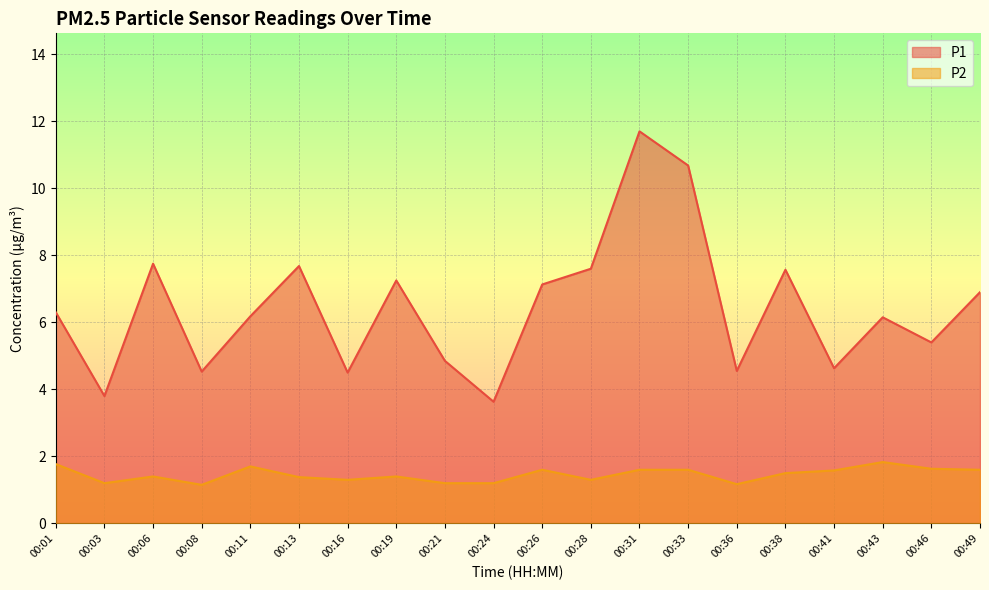

The value of P1 at 00:08 is 1.0. True or false?

False